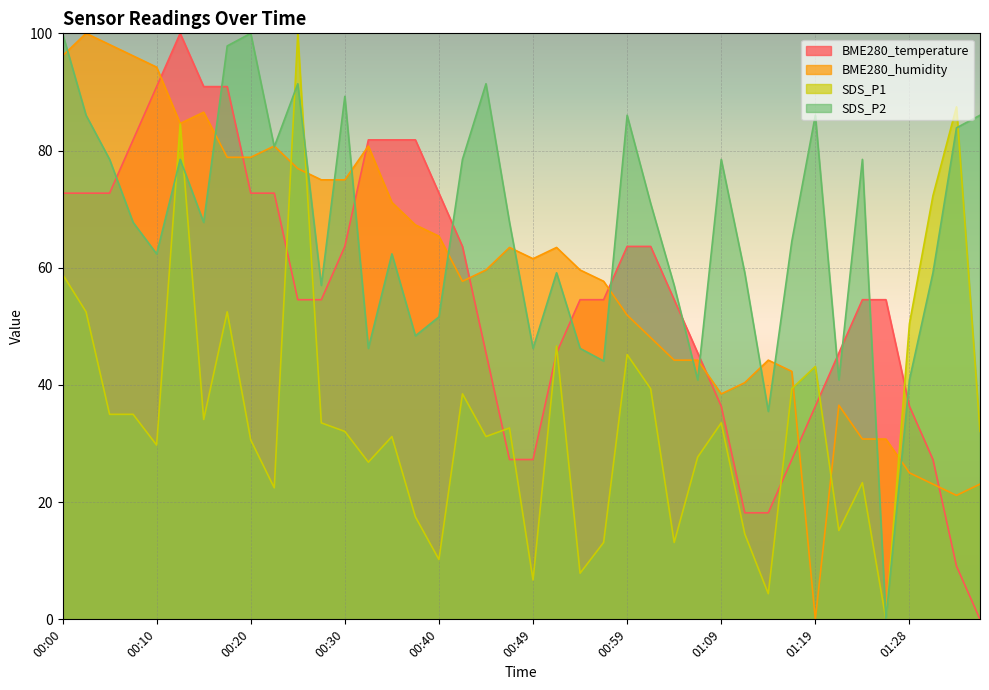

Reading left to right, extract all data points from this chart.

BME280_temperature: 72.7	72.7	72.7	81.8	90.9	100.0	90.9	90.9	72.7	72.7	54.5	54.5	63.6	81.8	81.8	81.8	72.7	63.6	45.5	27.3	27.3	45.5	54.5	54.5	63.6	63.6	54.5	45.5	36.4	18.2	18.2	27.3	36.4	45.5	54.5	54.5	36.4	27.3	9.1	0.0
BME280_humidity: 96.2	100.0	98.1	96.2	94.2	84.6	86.5	78.8	78.8	80.8	76.9	75.0	75.0	80.8	71.2	67.3	65.4	57.7	59.6	63.5	61.5	63.5	59.6	57.7	51.9	48.1	44.2	44.2	38.5	40.4	44.2	42.3	0.0	36.5	30.8	30.8	25.0	23.1	21.2	23.1
SDS_P1: 58.9	52.5	35.0	35.0	29.7	84.5	34.1	52.5	30.6	22.4	100.0	33.5	32.1	26.8	31.2	17.5	10.2	38.5	31.2	32.7	6.7	46.6	7.9	13.1	45.2	39.4	13.1	27.7	33.5	14.6	4.4	39.4	43.1	15.2	23.3	0.0	50.4	72.3	87.5	32.1
SDS_P2: 100.0	86.0	78.5	67.7	62.4	78.5	67.7	97.8	100.0	80.6	91.4	57.0	89.2	46.2	62.4	48.4	51.6	78.5	91.4	67.7	46.2	59.1	46.2	44.1	86.0	71.0	57.0	40.9	78.5	59.1	35.5	64.5	86.0	40.9	78.5	0.0	40.9	59.1	83.9	86.0